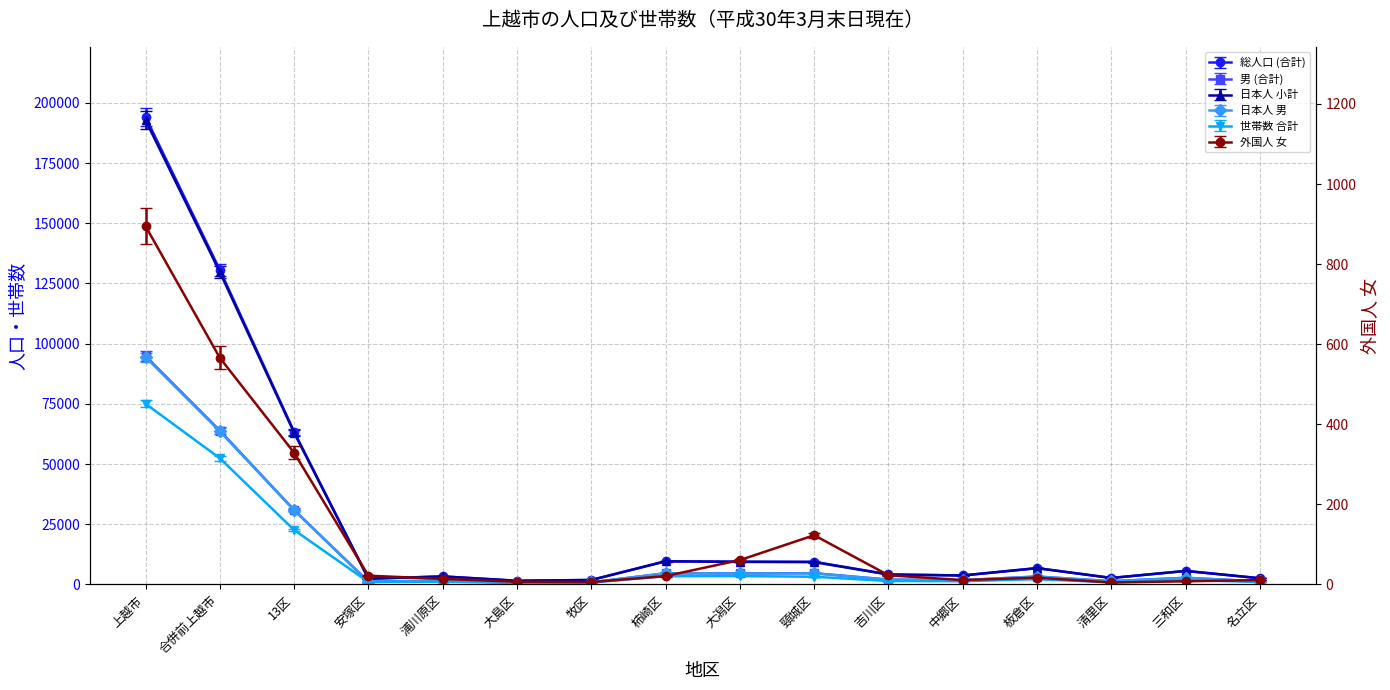

Which series has the largest total across all categories?

総人口 (合計)